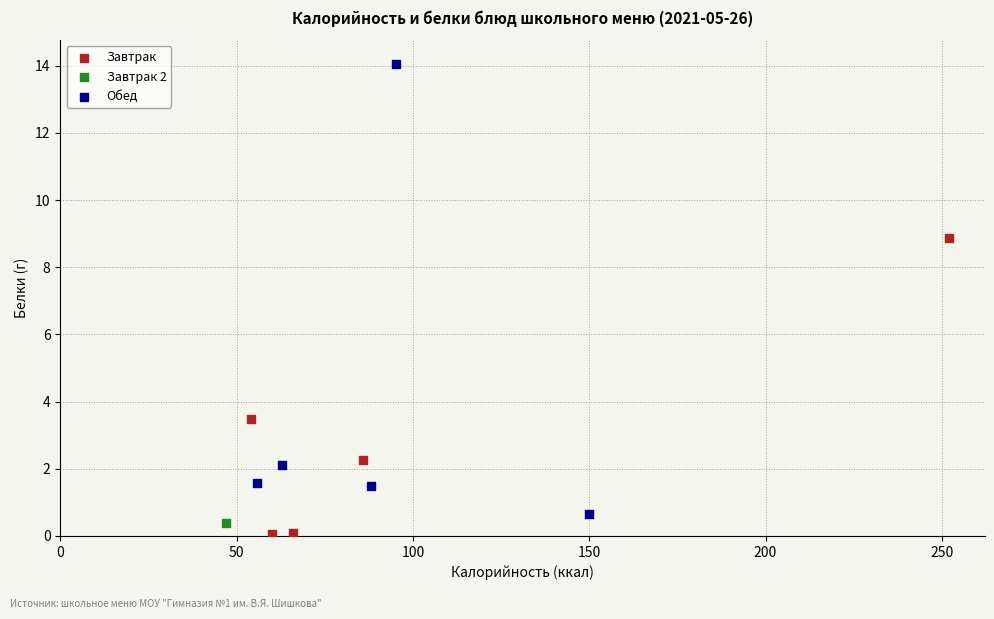

Which series contains the highest Y value?

Обед